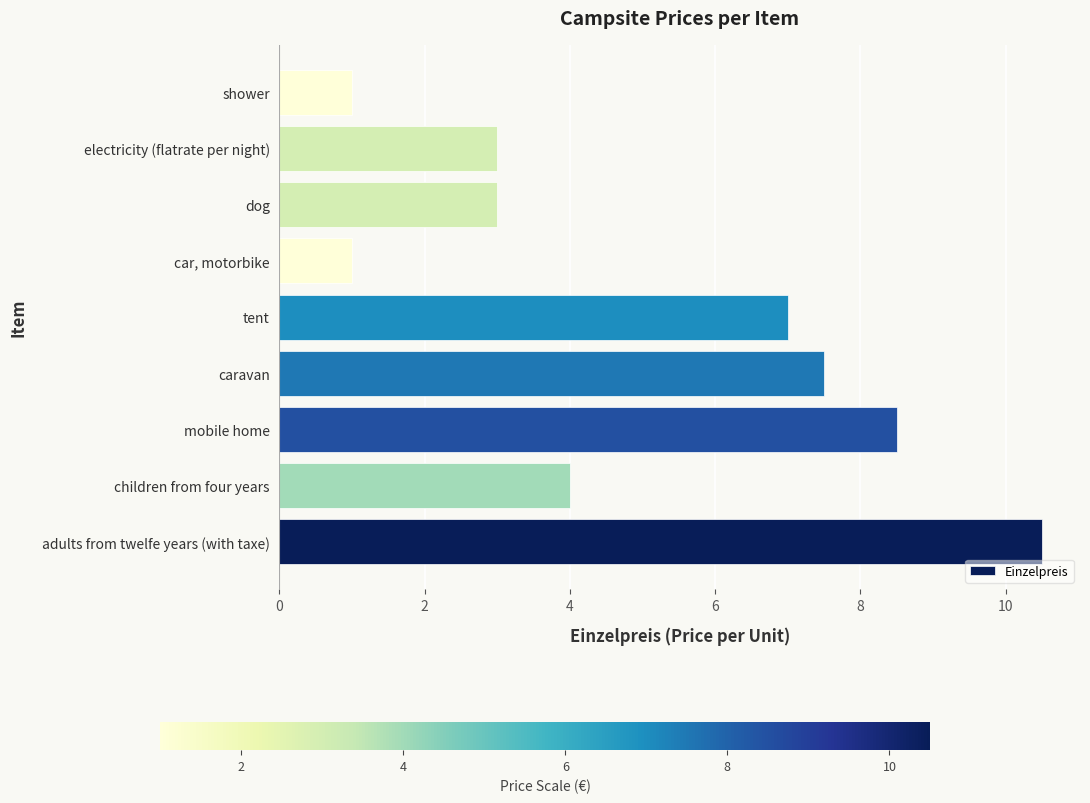

What is the sum of all values?

45.5